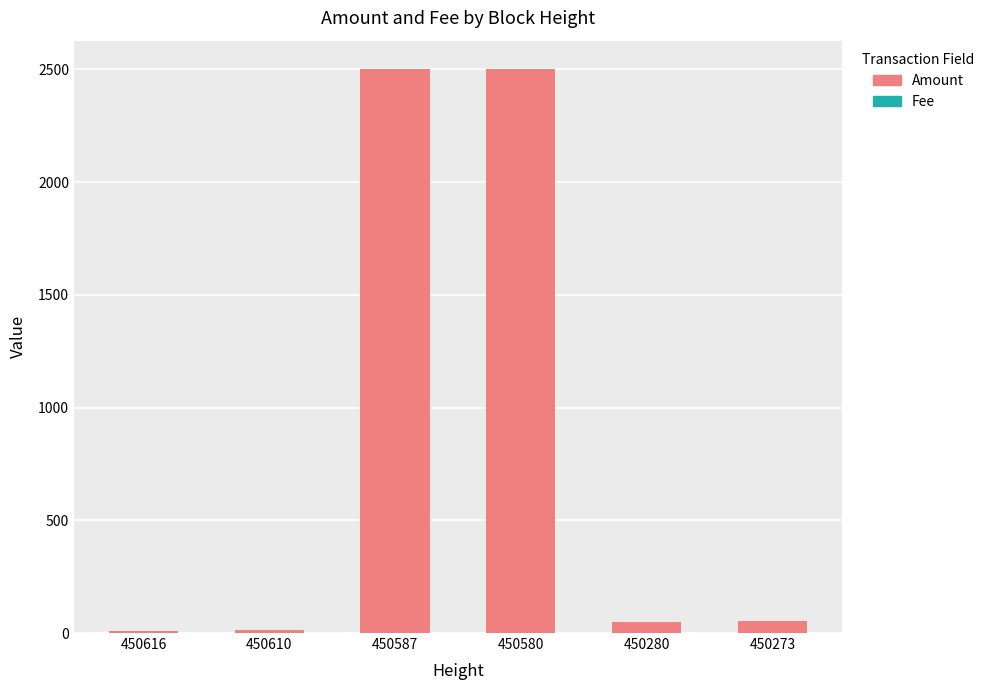

How many data points does each series have?

6